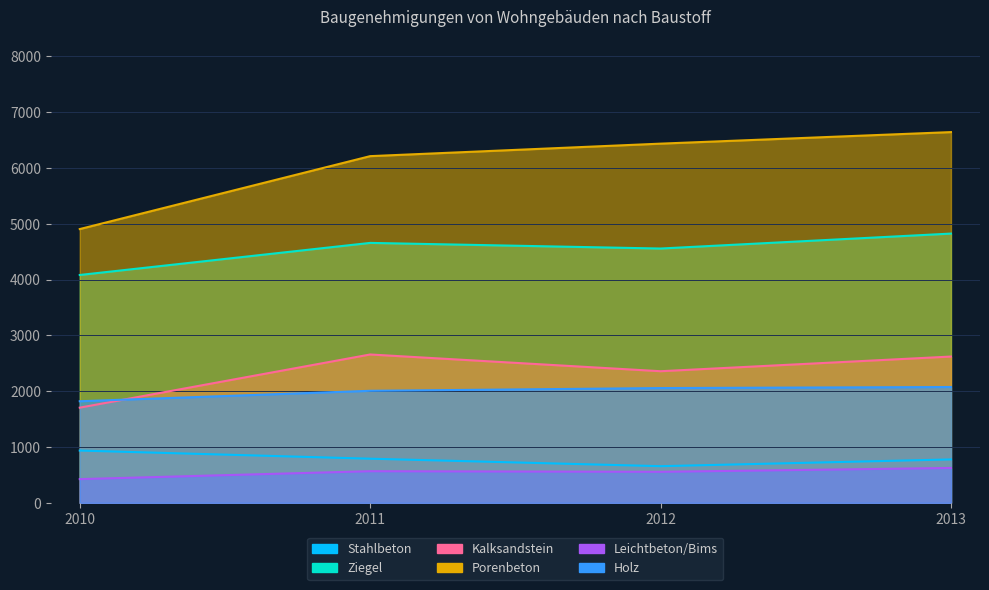

Where is the first local minimum for Kalksandstein?

2012